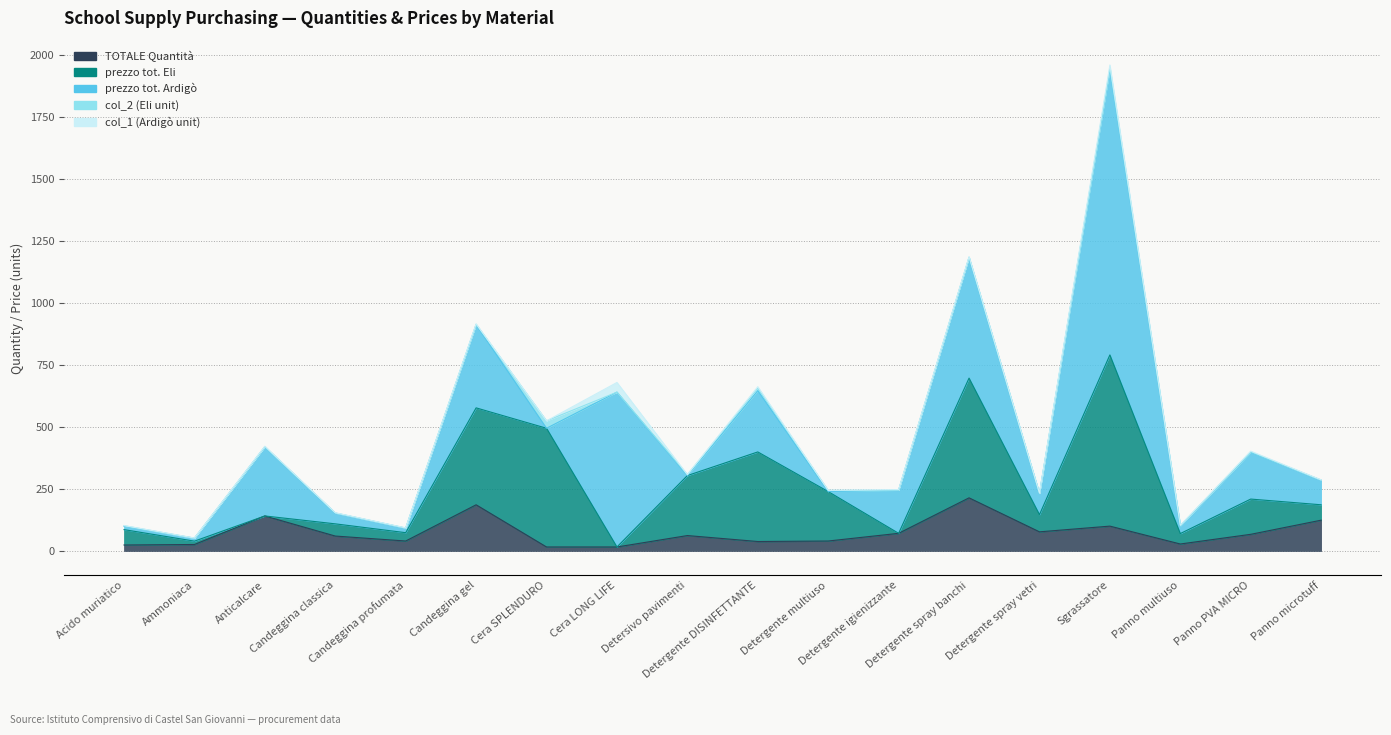

Between Detergente DISINFETTANTE and Ammoniaca, which is larger?

Detergente DISINFETTANTE